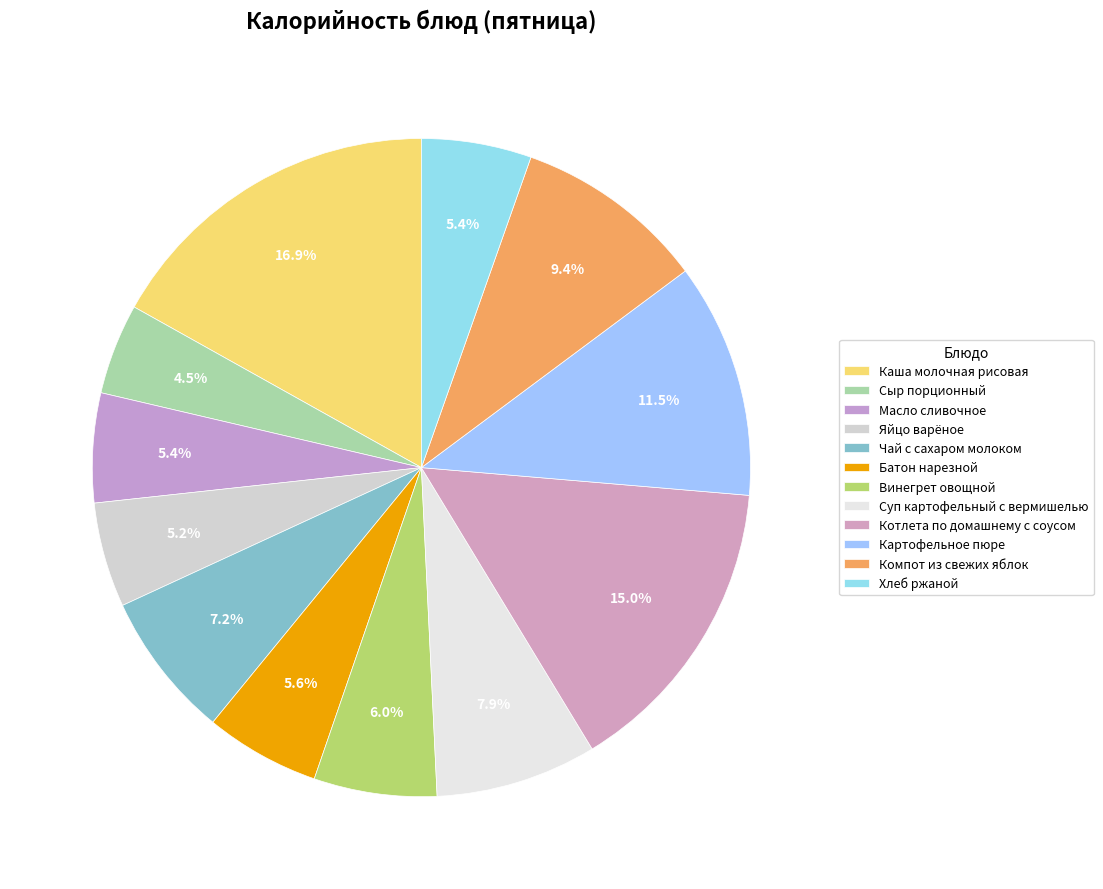

How many slices are in this pie chart?

12